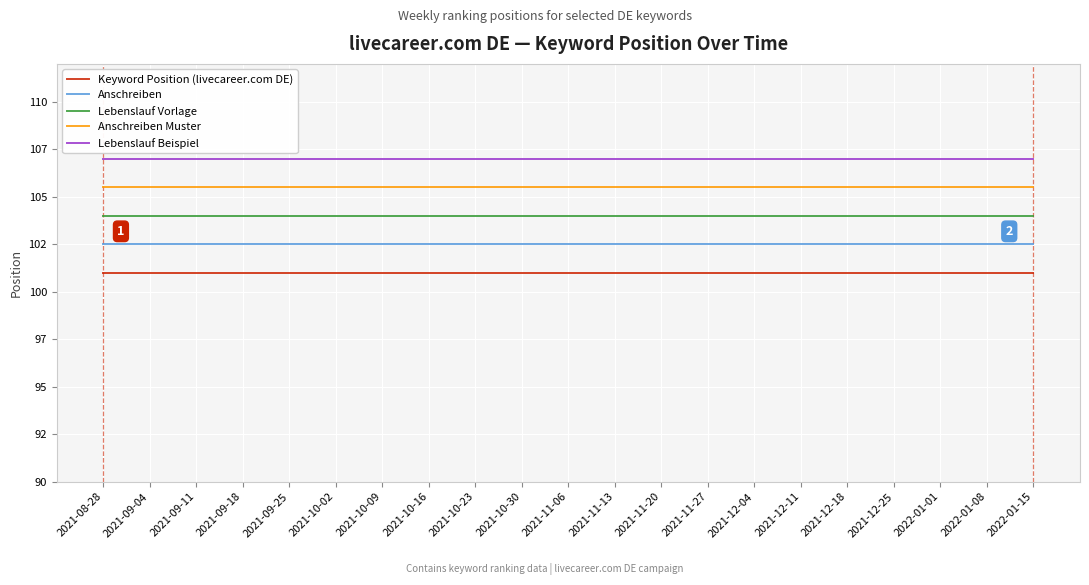

Reading left to right, list all the values displayed in this chart.

Keyword Position (livecareer.com DE): 2021-08-28=101.0	2021-09-04=101.0	2021-09-11=101.0	2021-09-18=101.0	2021-09-25=101.0	2021-10-02=101.0	2021-10-09=101.0	2021-10-16=101.0	2021-10-23=101.0	2021-10-30=101.0	2021-11-06=101.0	2021-11-13=101.0	2021-11-20=101.0	2021-11-27=101.0	2021-12-04=101.0	2021-12-11=101.0	2021-12-18=101.0	2021-12-25=101.0	2022-01-01=101.0	2022-01-08=101.0	2022-01-15=101.0
Anschreiben: 2021-08-28=102.5	2021-09-04=102.5	2021-09-11=102.5	2021-09-18=102.5	2021-09-25=102.5	2021-10-02=102.5	2021-10-09=102.5	2021-10-16=102.5	2021-10-23=102.5	2021-10-30=102.5	2021-11-06=102.5	2021-11-13=102.5	2021-11-20=102.5	2021-11-27=102.5	2021-12-04=102.5	2021-12-11=102.5	2021-12-18=102.5	2021-12-25=102.5	2022-01-01=102.5	2022-01-08=102.5	2022-01-15=102.5
Lebenslauf Vorlage: 2021-08-28=104.0	2021-09-04=104.0	2021-09-11=104.0	2021-09-18=104.0	2021-09-25=104.0	2021-10-02=104.0	2021-10-09=104.0	2021-10-16=104.0	2021-10-23=104.0	2021-10-30=104.0	2021-11-06=104.0	2021-11-13=104.0	2021-11-20=104.0	2021-11-27=104.0	2021-12-04=104.0	2021-12-11=104.0	2021-12-18=104.0	2021-12-25=104.0	2022-01-01=104.0	2022-01-08=104.0	2022-01-15=104.0
Anschreiben Muster: 2021-08-28=105.5	2021-09-04=105.5	2021-09-11=105.5	2021-09-18=105.5	2021-09-25=105.5	2021-10-02=105.5	2021-10-09=105.5	2021-10-16=105.5	2021-10-23=105.5	2021-10-30=105.5	2021-11-06=105.5	2021-11-13=105.5	2021-11-20=105.5	2021-11-27=105.5	2021-12-04=105.5	2021-12-11=105.5	2021-12-18=105.5	2021-12-25=105.5	2022-01-01=105.5	2022-01-08=105.5	2022-01-15=105.5
Lebenslauf Beispiel: 2021-08-28=107.0	2021-09-04=107.0	2021-09-11=107.0	2021-09-18=107.0	2021-09-25=107.0	2021-10-02=107.0	2021-10-09=107.0	2021-10-16=107.0	2021-10-23=107.0	2021-10-30=107.0	2021-11-06=107.0	2021-11-13=107.0	2021-11-20=107.0	2021-11-27=107.0	2021-12-04=107.0	2021-12-11=107.0	2021-12-18=107.0	2021-12-25=107.0	2022-01-01=107.0	2022-01-08=107.0	2022-01-15=107.0